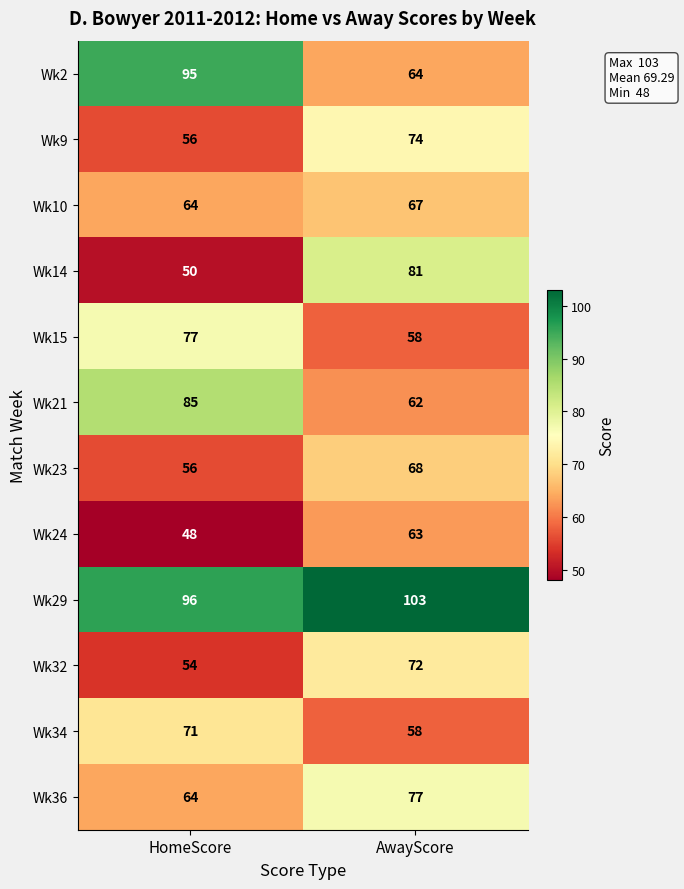

True or false: Wk32 has a value of 54 at HomeScore.

True